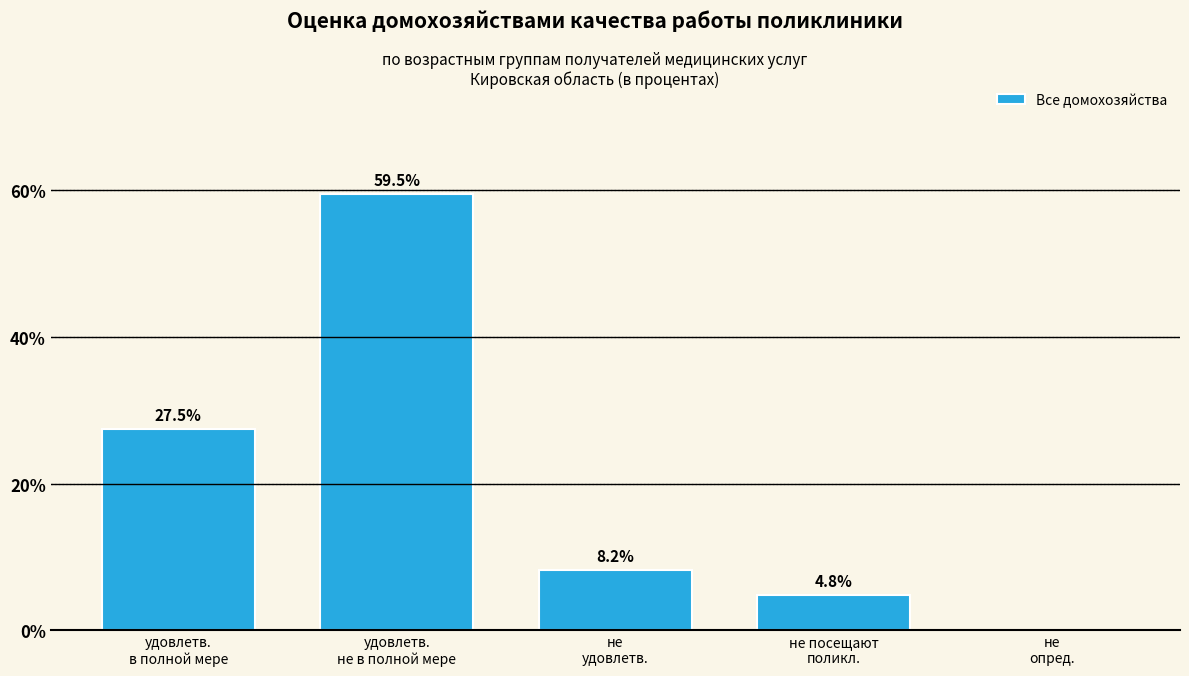

What is the greatest value displayed?

59.5